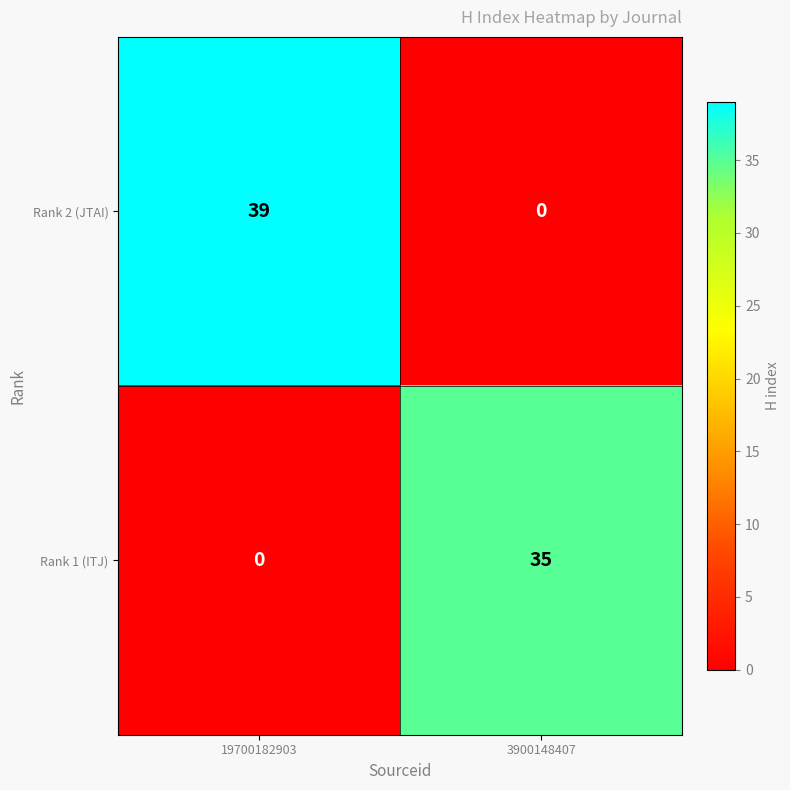

Reading right to left, what are all the values shown in this chart?

Rank 2 (JTAI): 3900148407=0	19700182903=39
Rank 1 (ITJ): 3900148407=35	19700182903=0